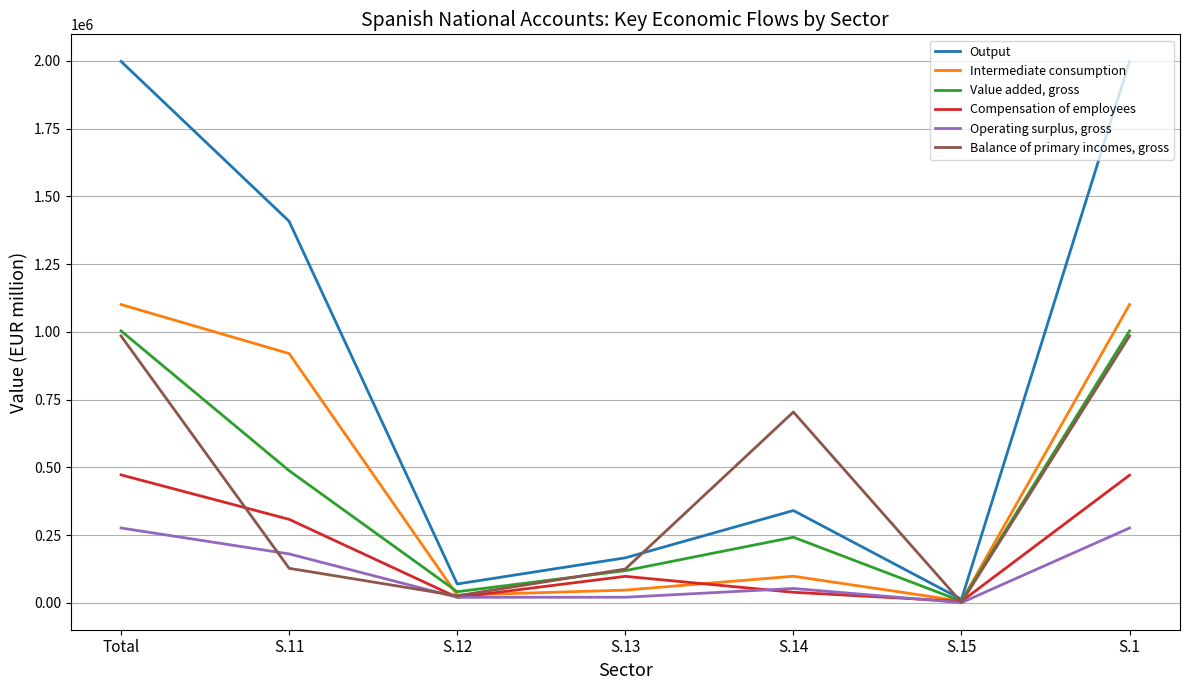

How many interior local peaks does the Compensation of employees series have?

1